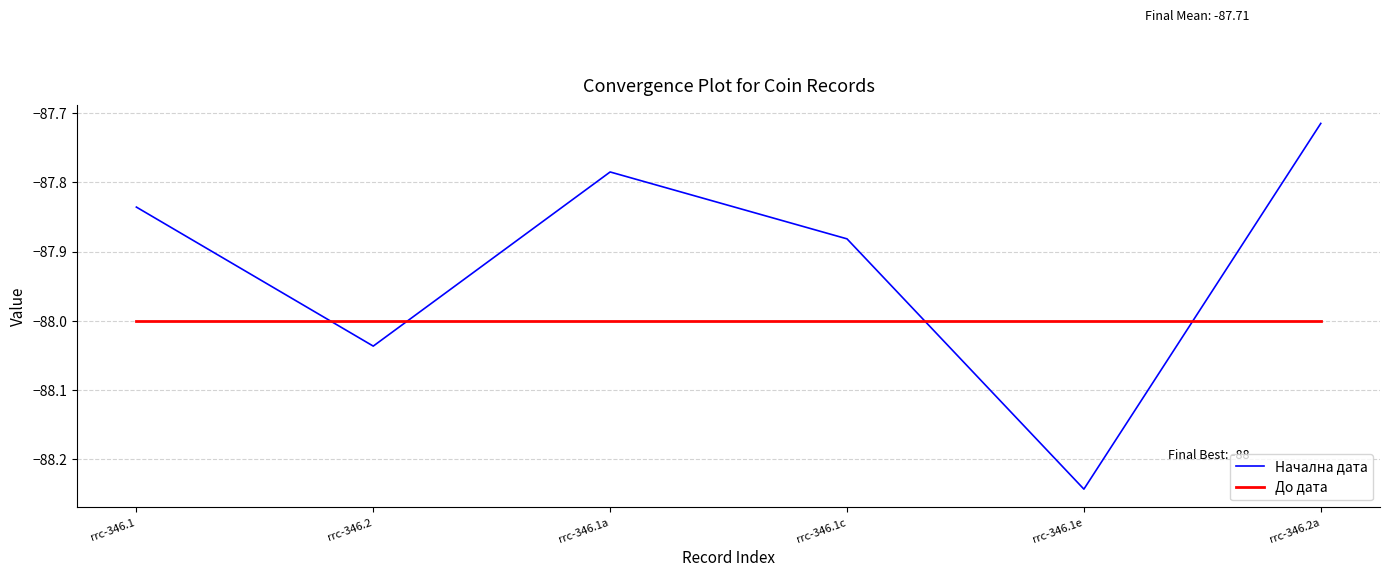

Where is Начална дата nearest to the value -87?

rrc-346.2a